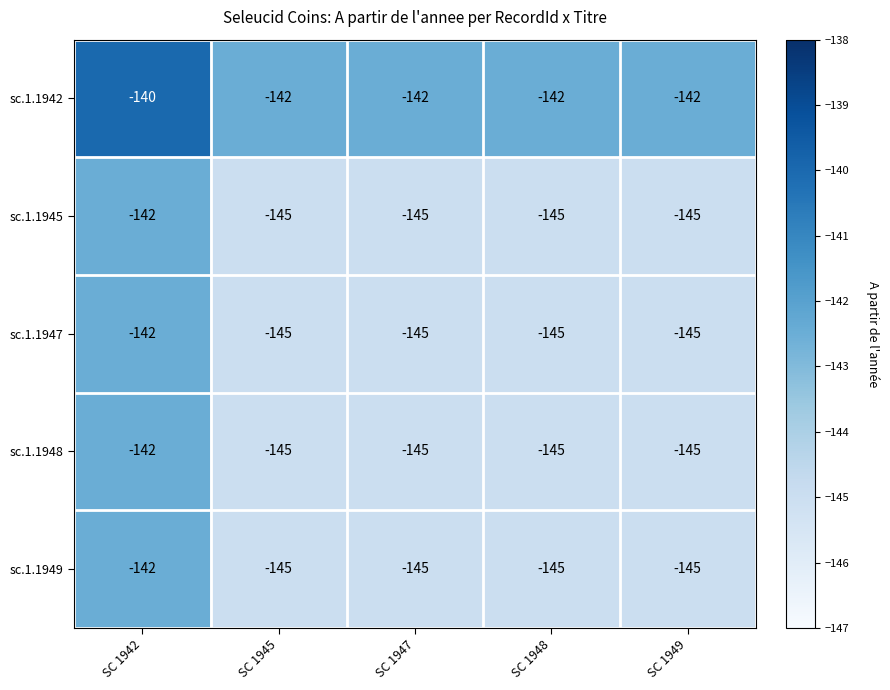

How many data points does each series have?

5